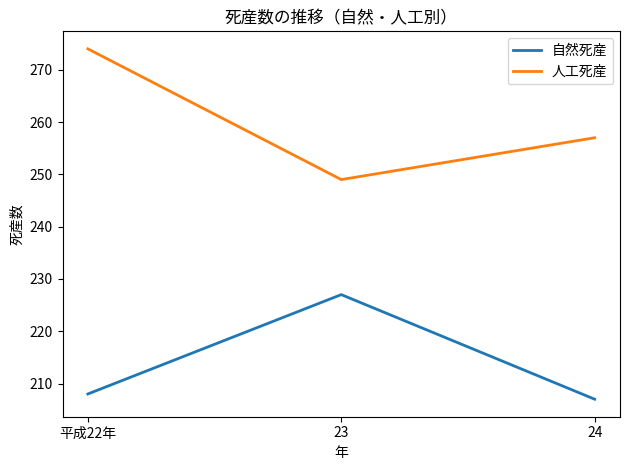

Between 23 and 24, which series saw the biggest shift?

自然死産